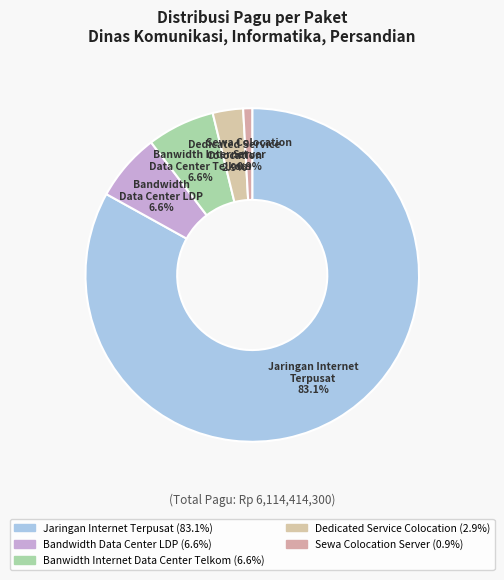

Combined, do Sewa Colocation Server and Jaringan Internet Terpusat account for over 50%?

Yes